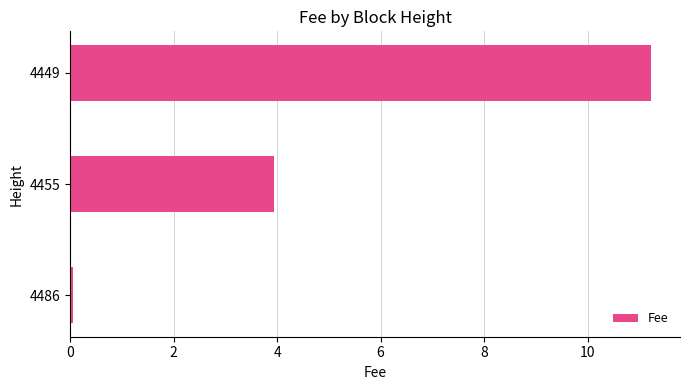

Rank the categories by value from highest to lowest.

4449, 4455, 4486